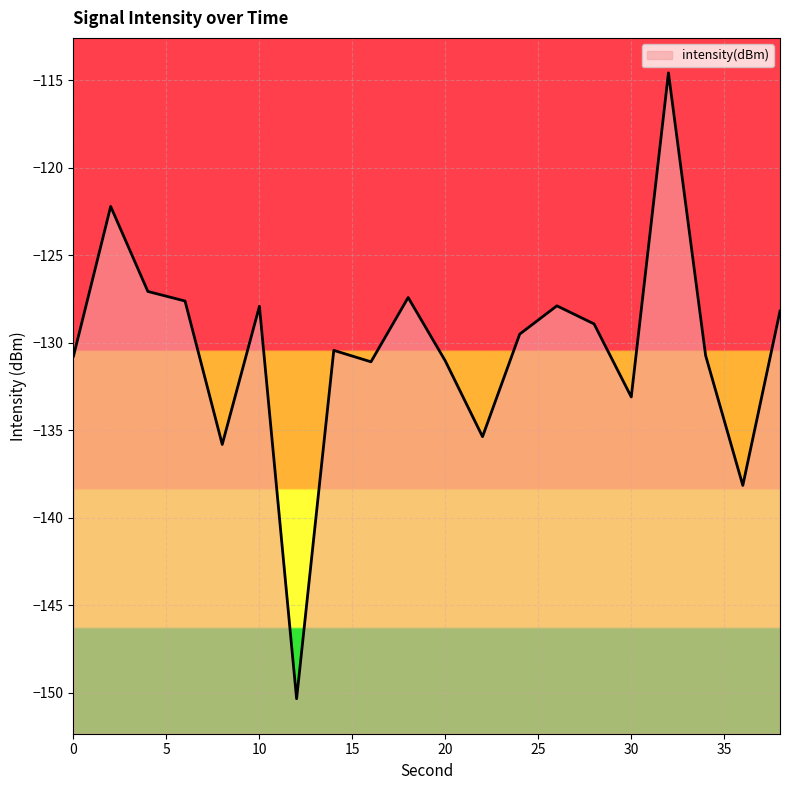

What is the value of the 5th point from the left?

-135.8